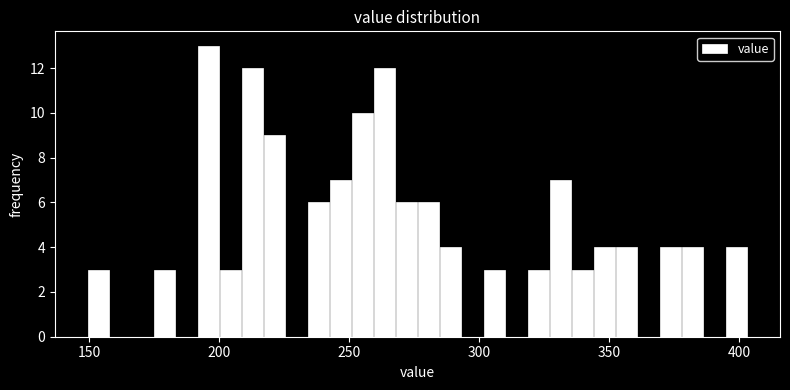

Around what value on the x-axis is the tallest bar? Give the approximate position of its centre, as read against the axis.

195